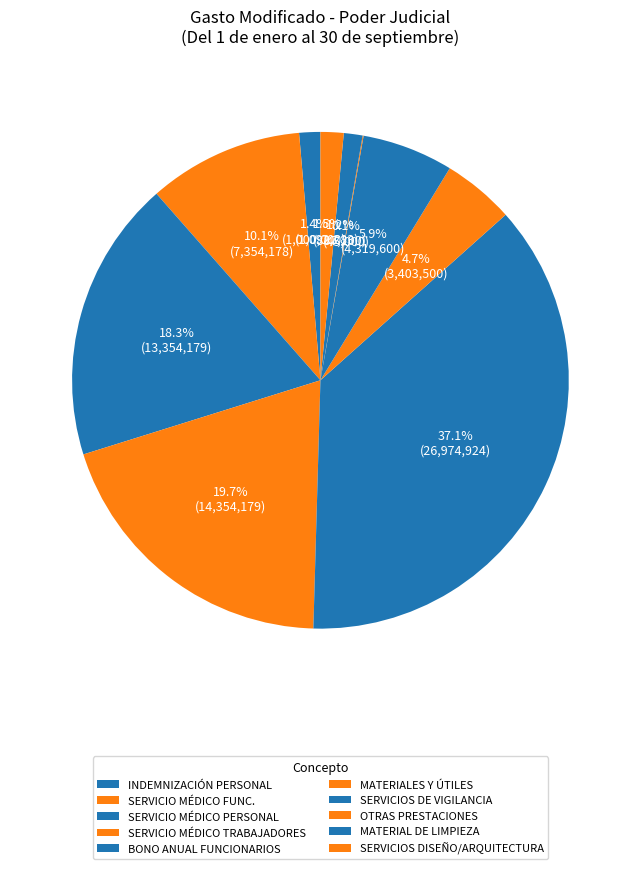

How many slices are in this pie chart?

10